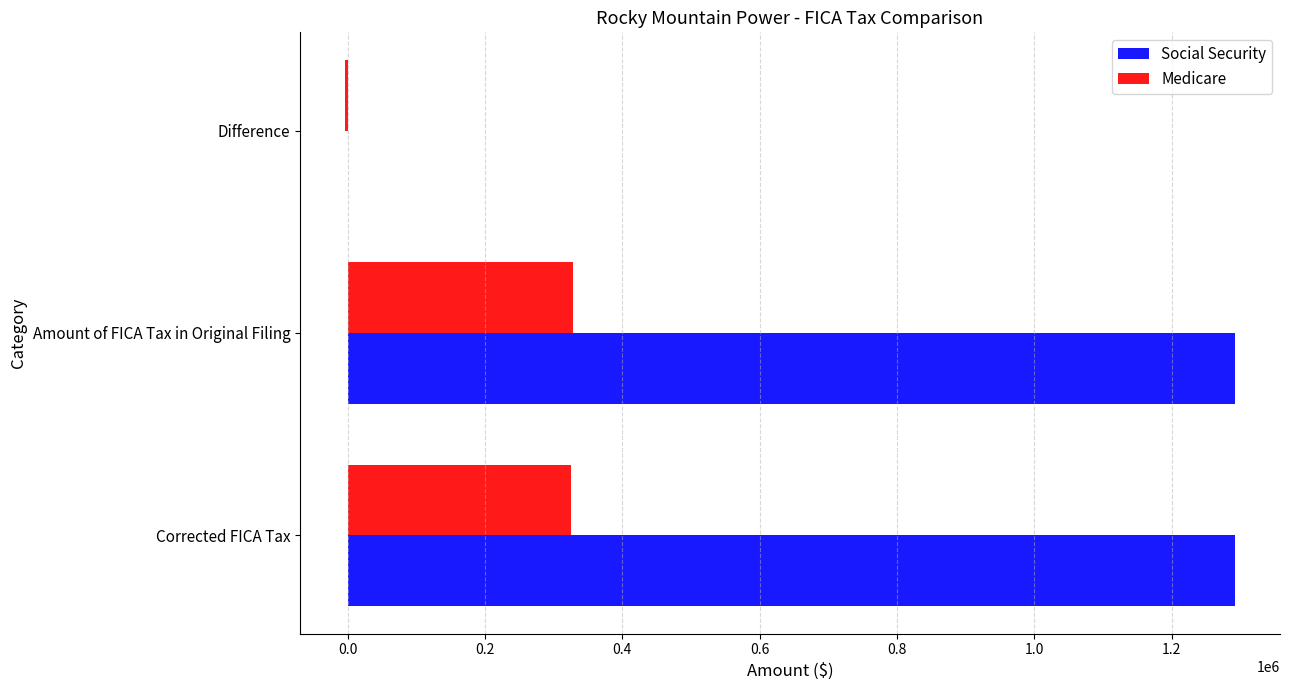

The Social Security series shows 1292874.7 at Corrected FICA Tax. True or false?

True